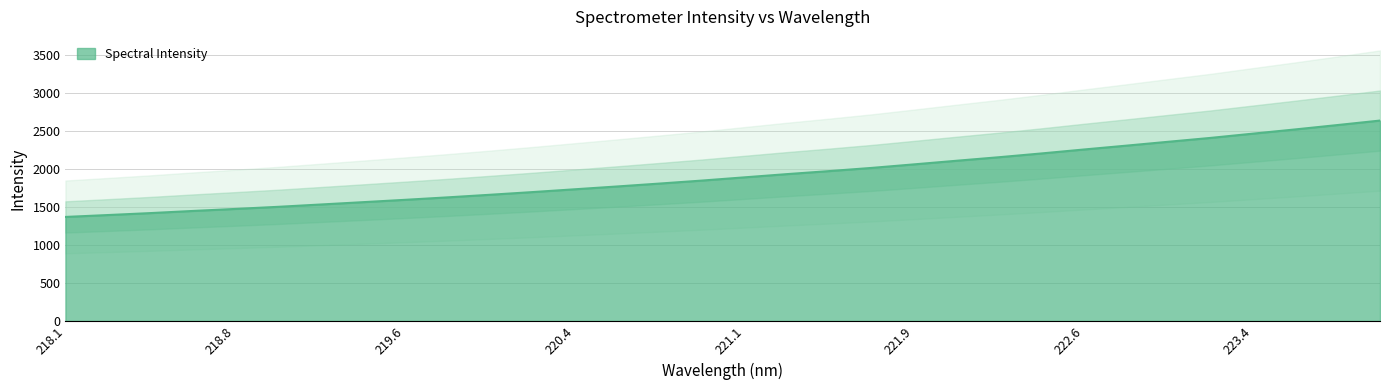

How many lines are shown in the chart?

1